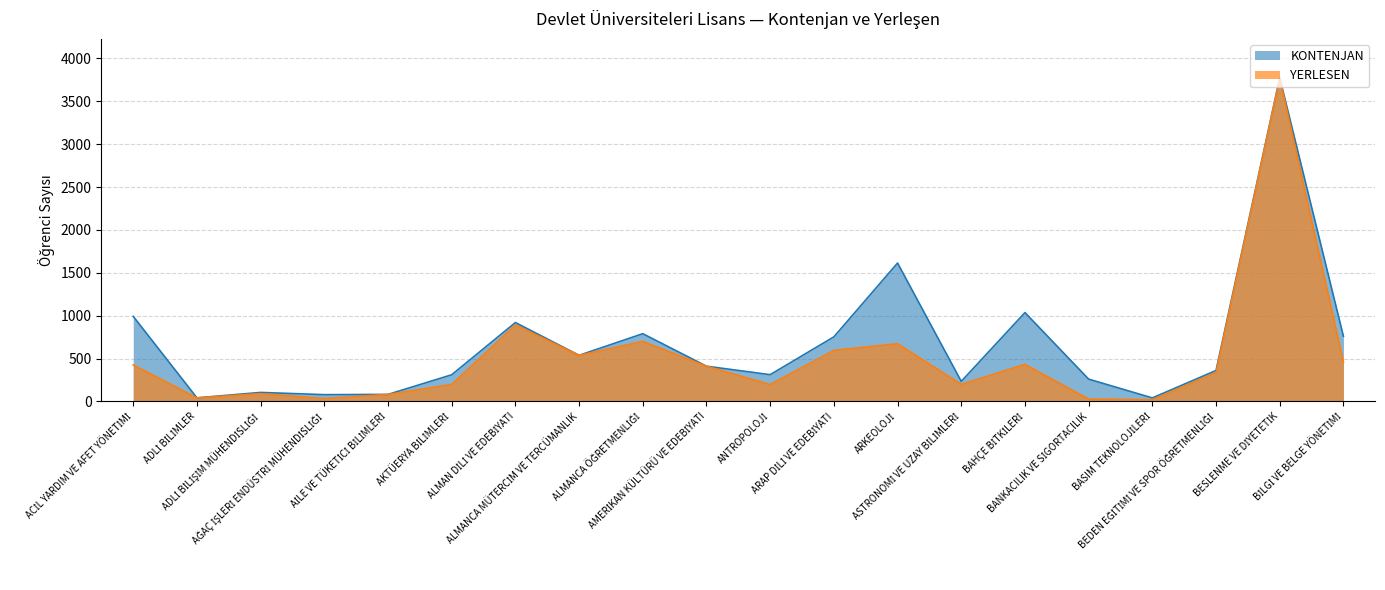

What is the total value across all series at ARAP DİLİ VE EDEBİYATI?

1348